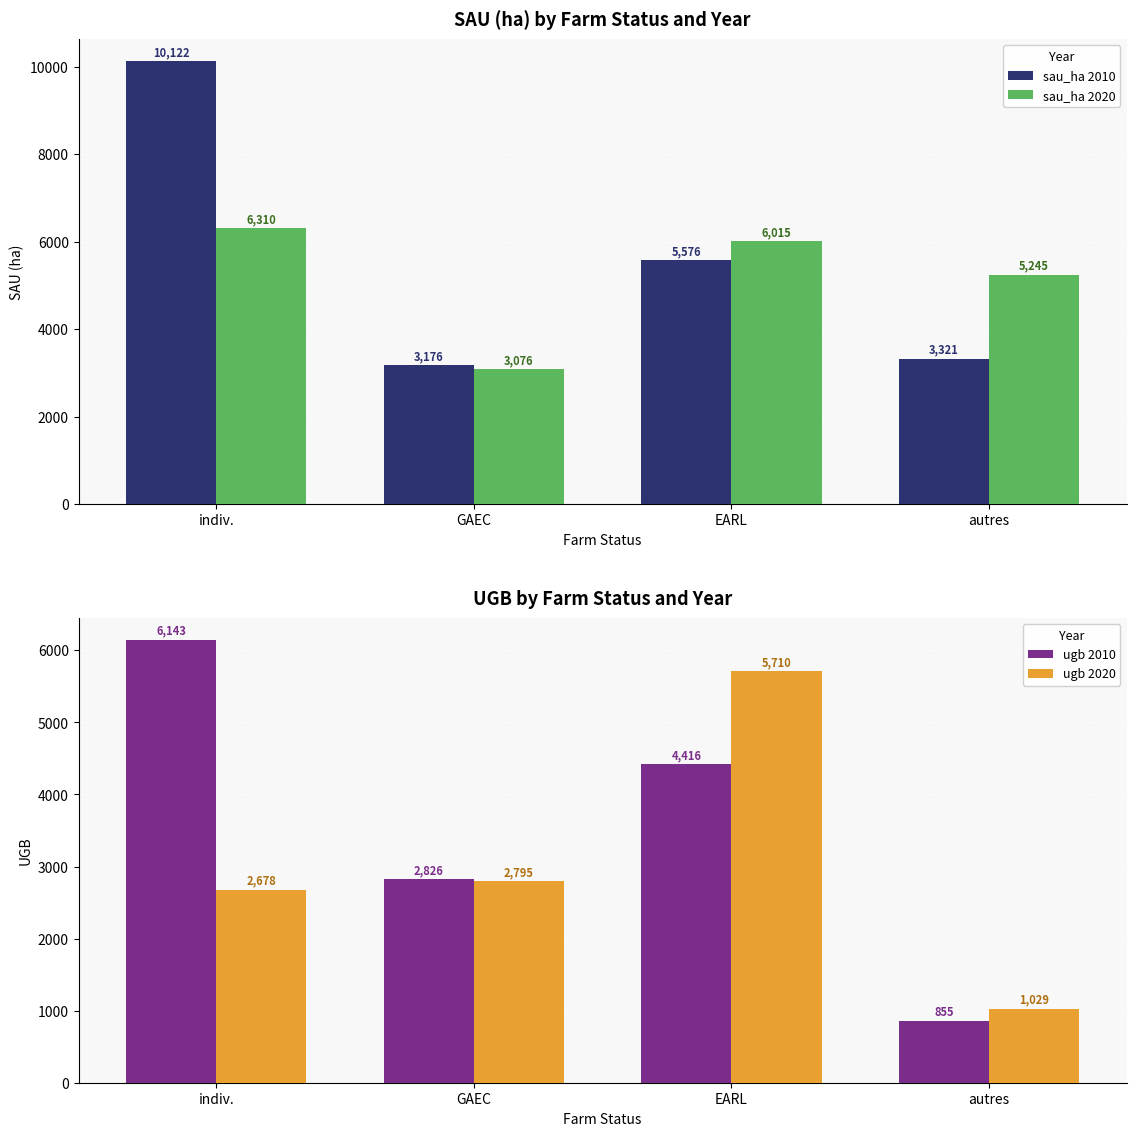

At which category is the sum across all series the highest?

indiv.